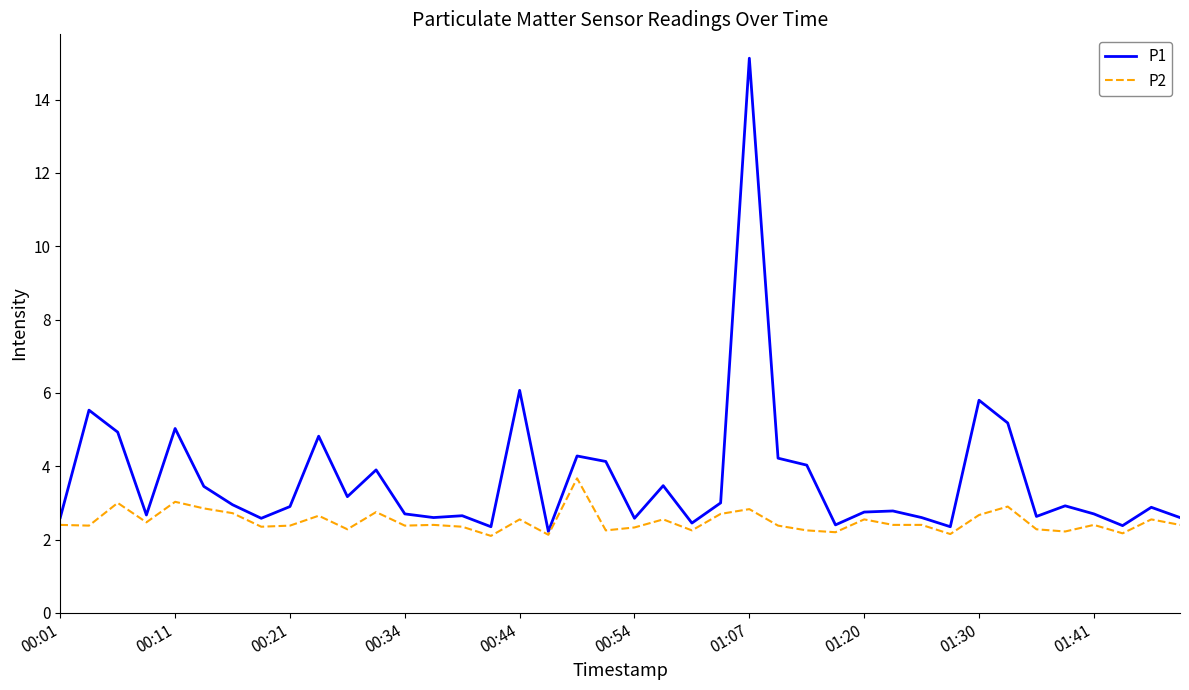

True or false: P1 has more than 1 interior local peaks.

True